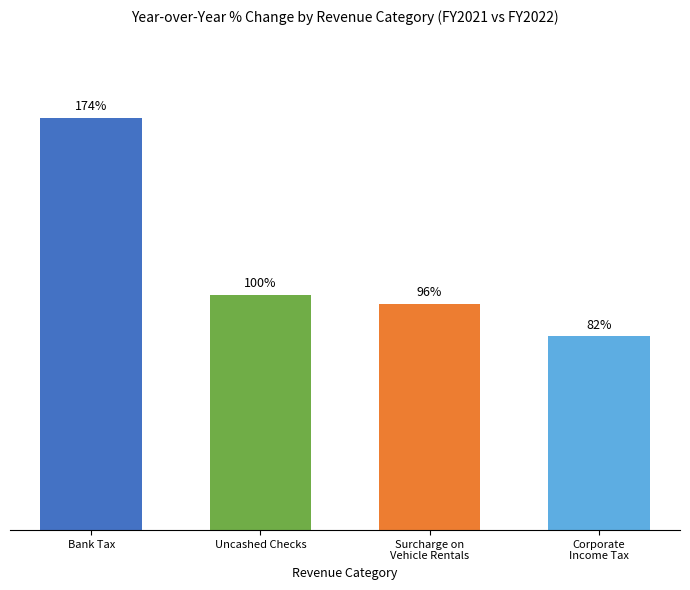

Between Corporate
Income Tax and Surcharge on
Vehicle Rentals, which is larger?

Surcharge on
Vehicle Rentals